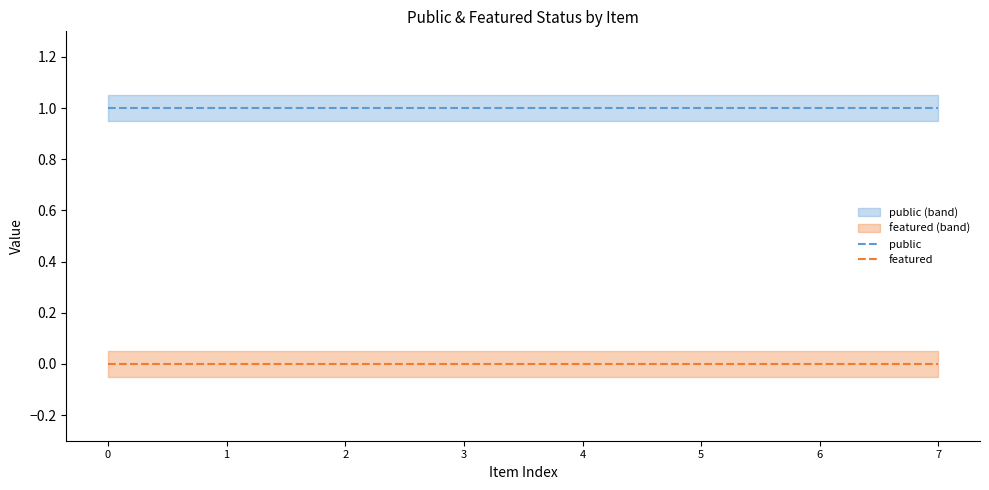

True or false: public and featured intersect in this chart.

False